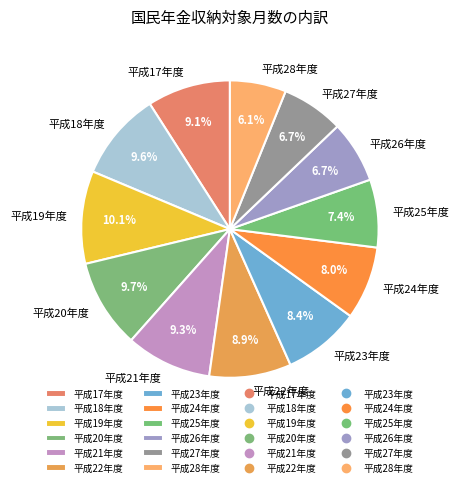

The 平成27年度 slice represents 1% of the pie. True or false?

False